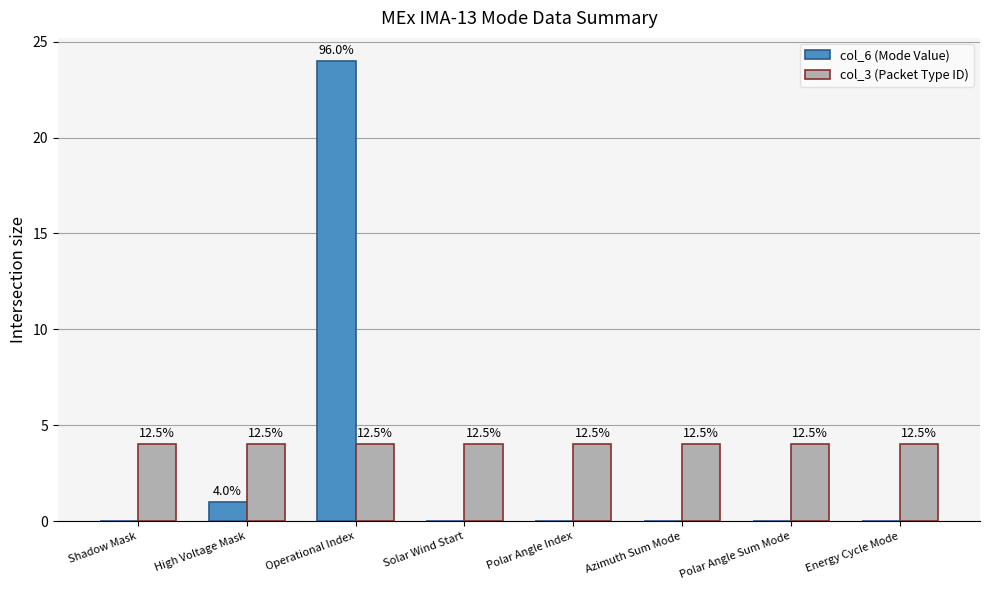

What are all the series names shown in the legend?

col_6 (Mode Value), col_3 (Packet Type ID)